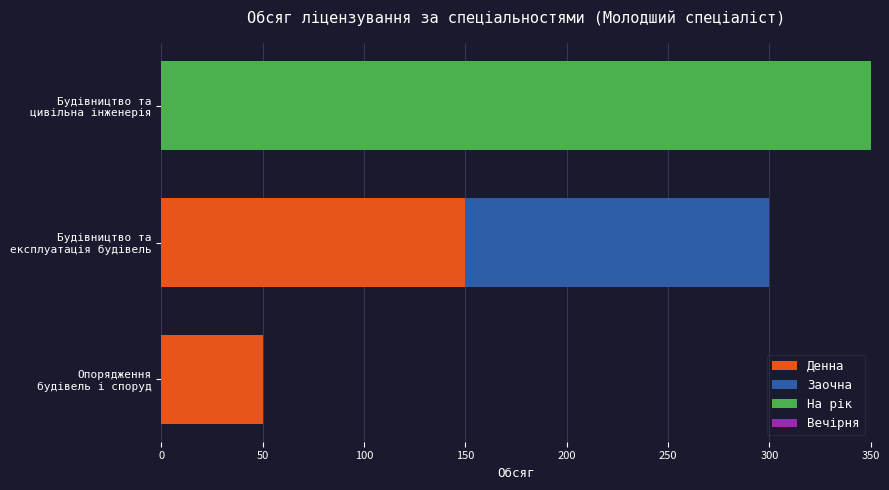

What is the sum of all Денна values?

200